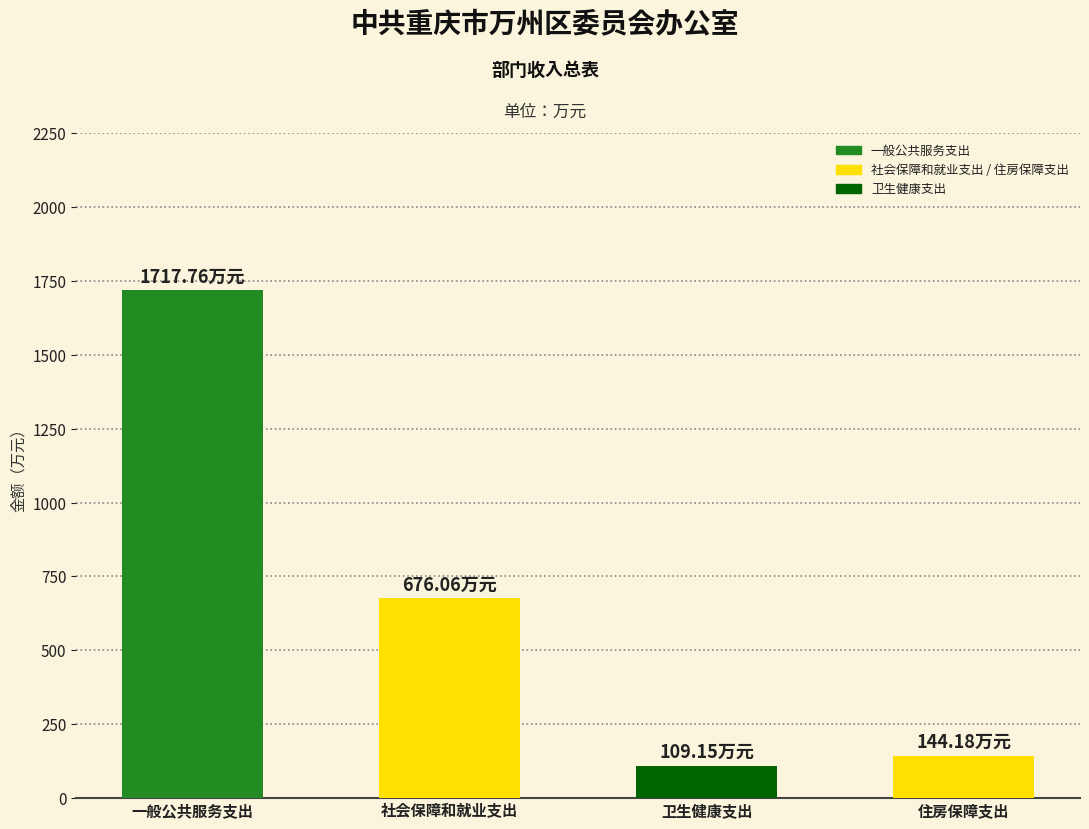

What is the difference between the 一般公共预算拨款收入 values at 住房保障支出 and 一般公共服务支出?

1573.6